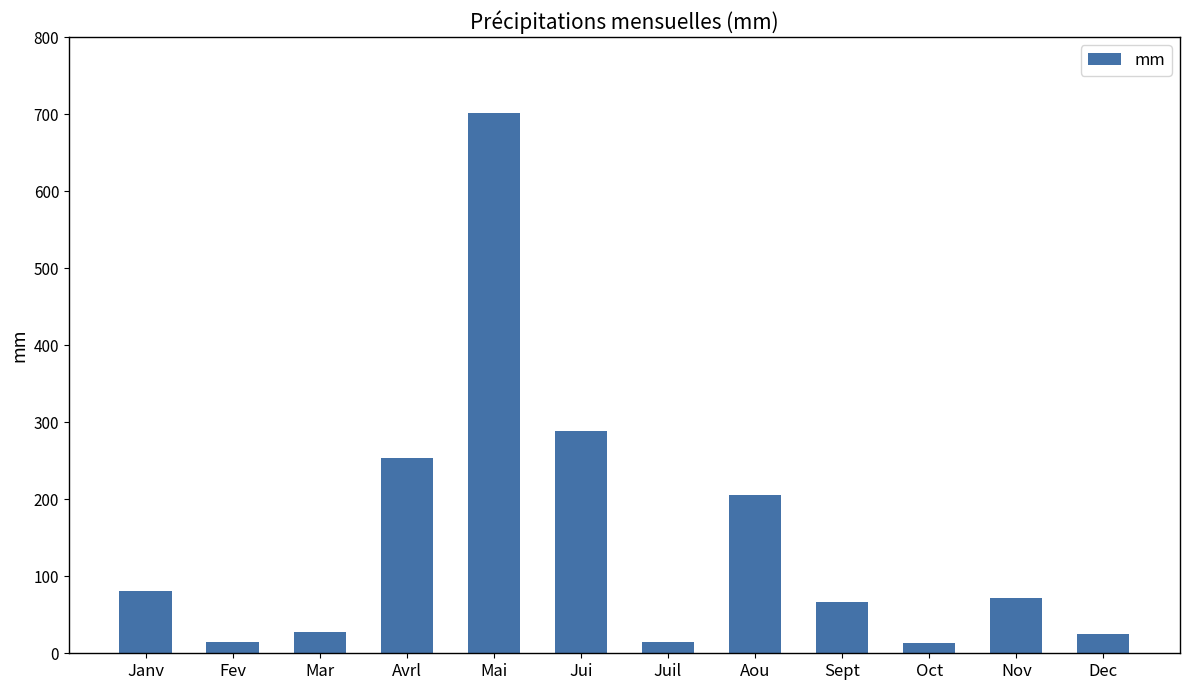

The chart shows a value of 702 at Mai. True or false?

True